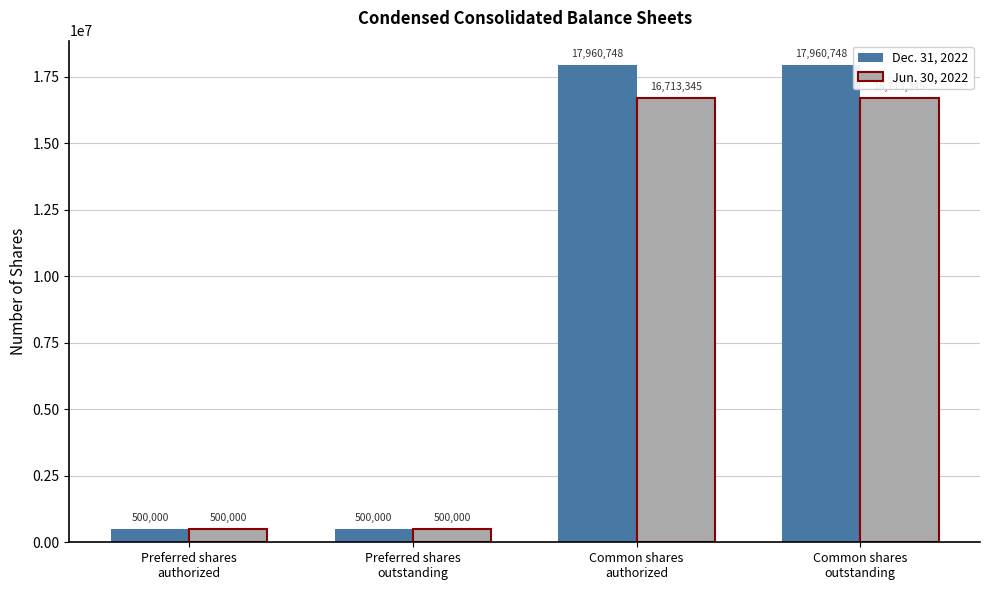

What is the average value of the Dec. 31, 2022 series?

9230374